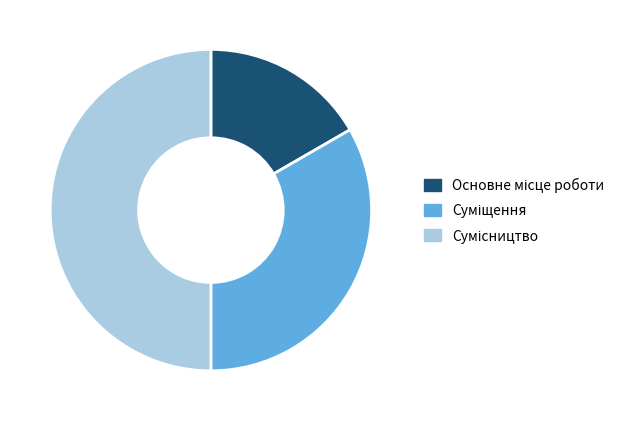

Count the number of slices in the pie.

3